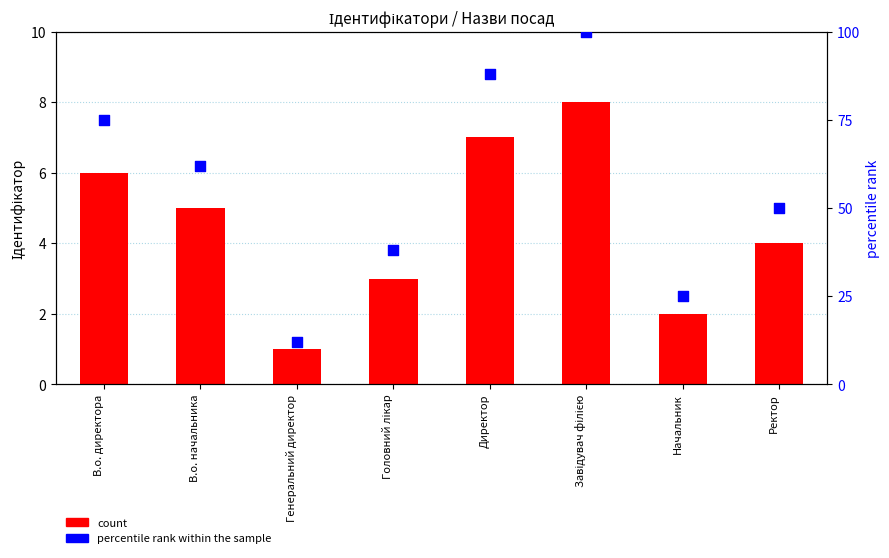

Which series has the widest spread of Y values?

percentile rank within the sample